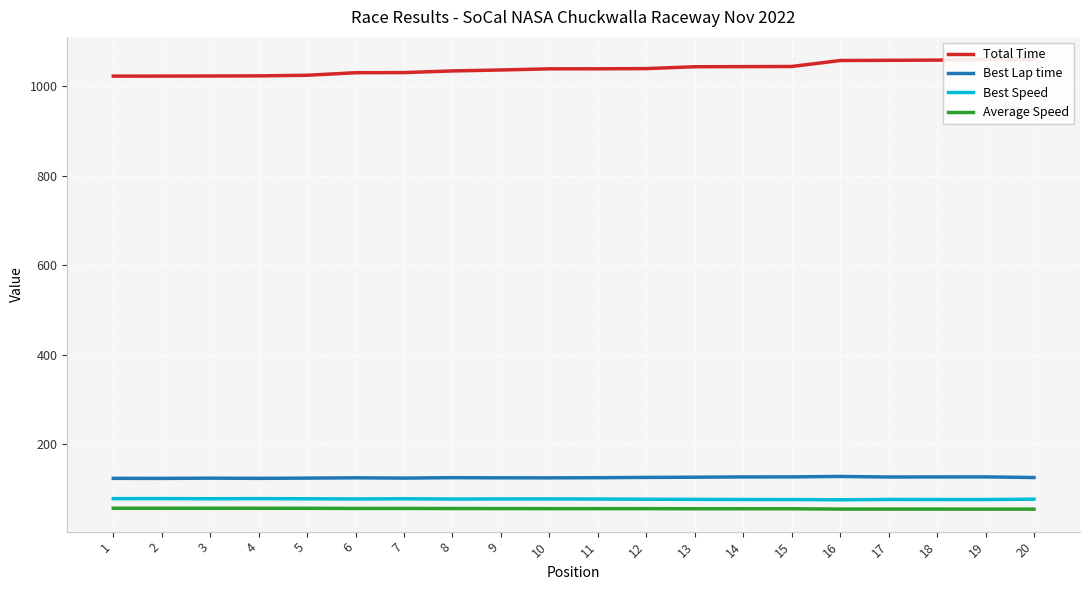

At which label is Best Lap time closest to 125?

9